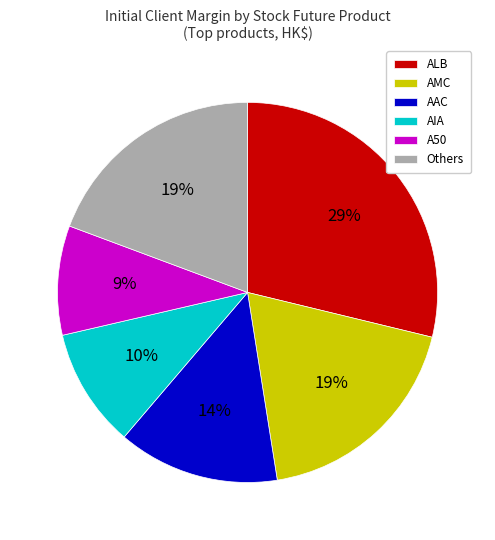

Between ALB and AAC, which is larger?

ALB